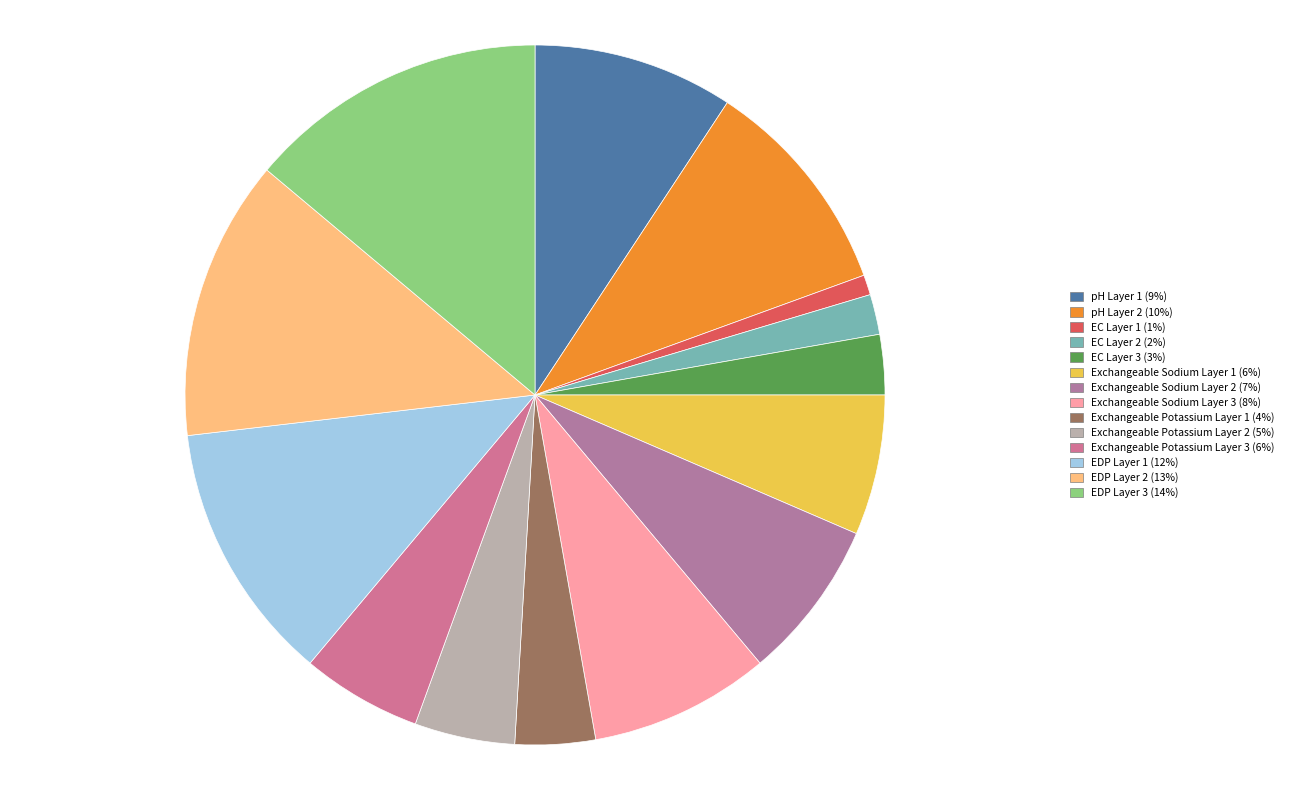

Count the number of slices in the pie.

14